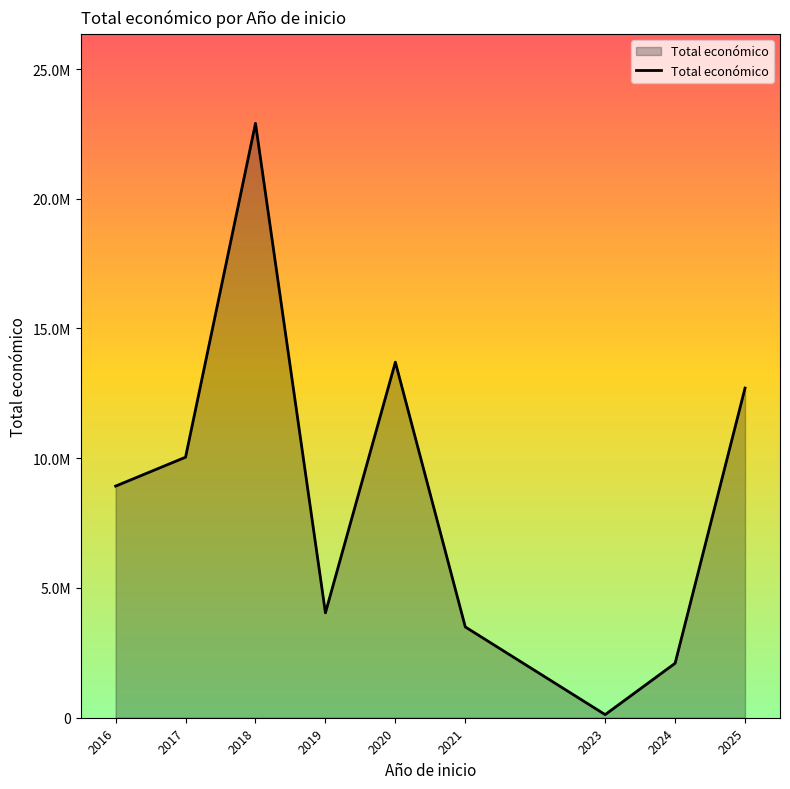

What is the smallest value displayed?

120000